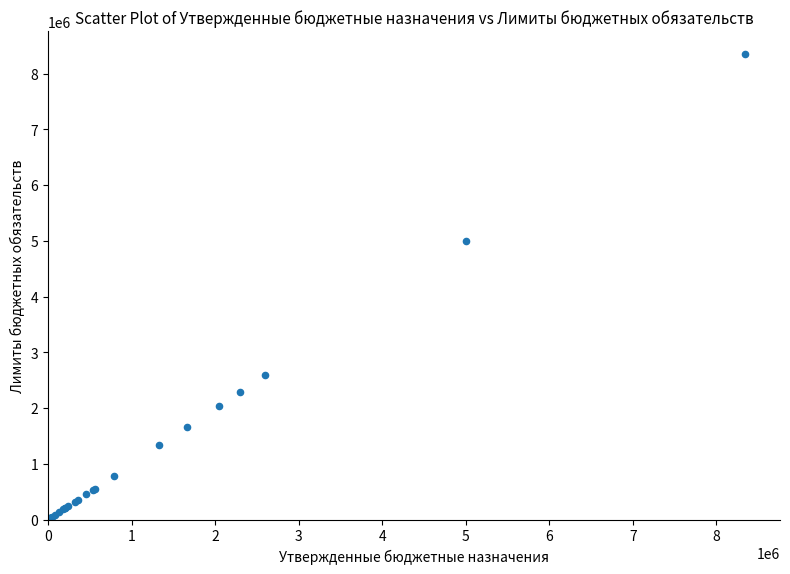

What Y value in the scatter plot is closest to 4172591?

5000000.0